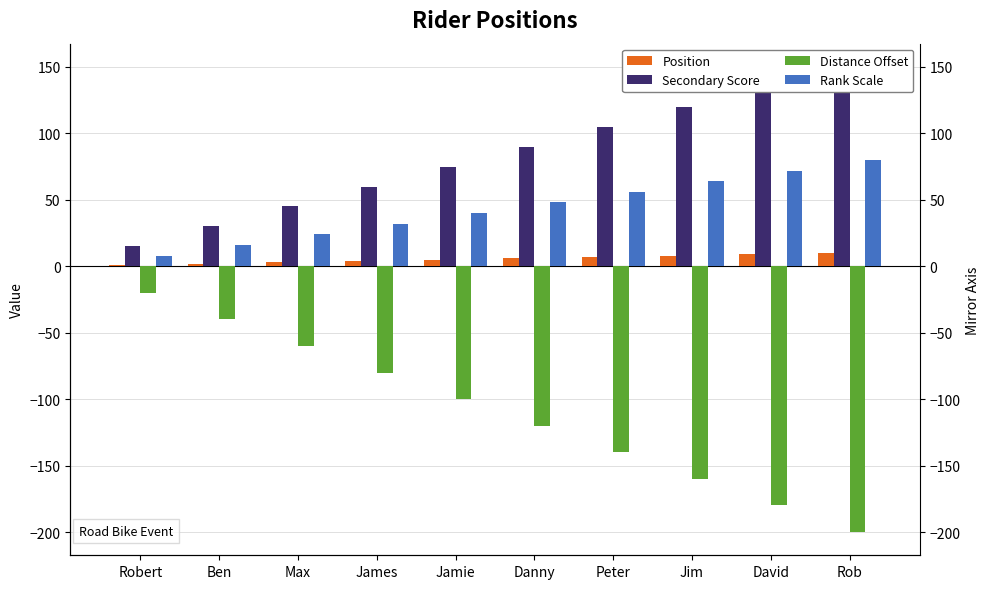

Reading left to right, transcribe all the data shown in this chart.

Position: Robert=1	Ben=2	Max=3	James=4	Jamie=5	Danny=6	Peter=7	Jim=8	David=9	Rob=10
Secondary Score: Robert=15	Ben=30	Max=45	James=60	Jamie=75	Danny=90	Peter=105	Jim=120	David=135	Rob=150
Distance Offset: Robert=-20	Ben=-40	Max=-60	James=-80	Jamie=-100	Danny=-120	Peter=-140	Jim=-160	David=-180	Rob=-200
Rank Scale: Robert=8	Ben=16	Max=24	James=32	Jamie=40	Danny=48	Peter=56	Jim=64	David=72	Rob=80